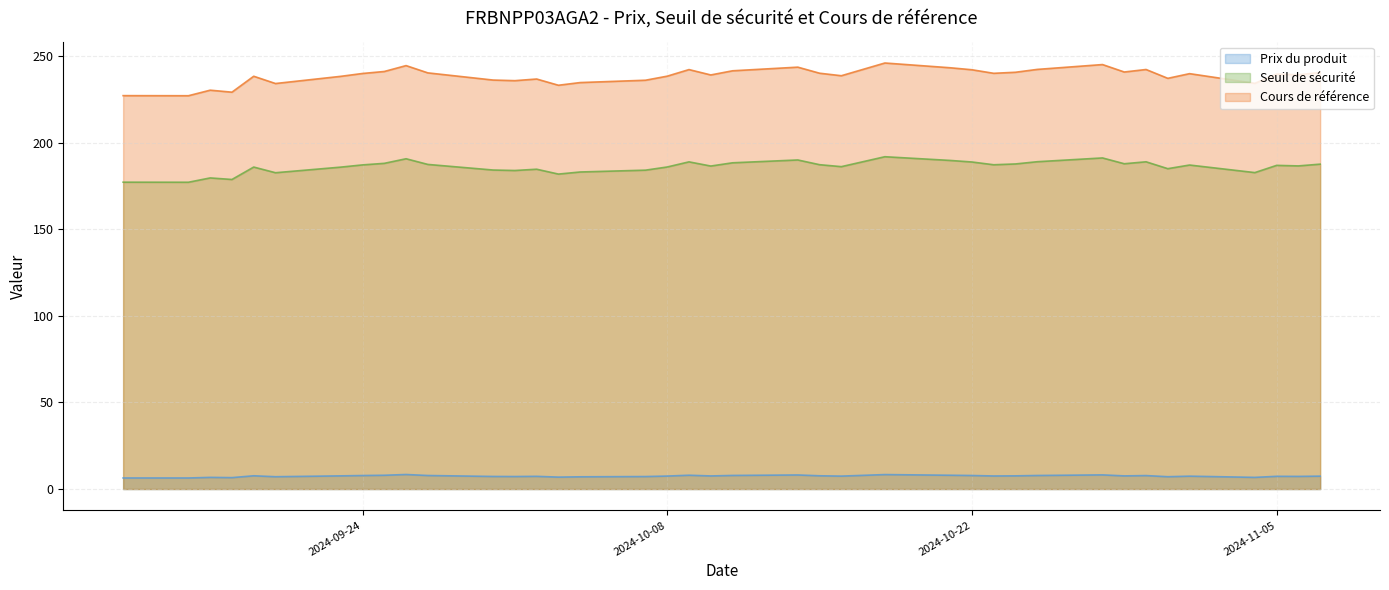

At which category does Prix du produit reach its first local valley?

2024-09-16